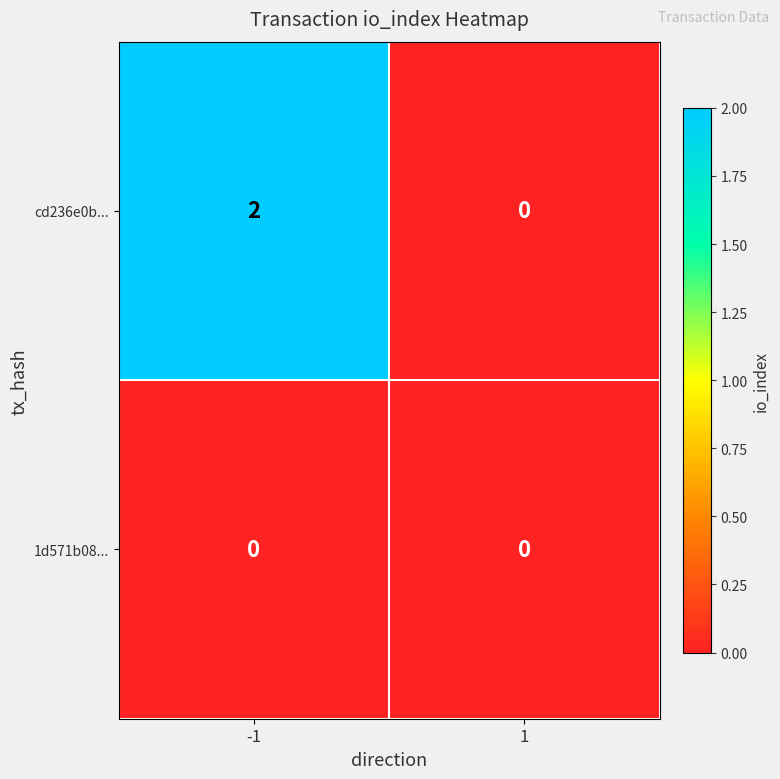

List the series in order of their peak value, highest first.

cd236e0b..., 1d571b08...